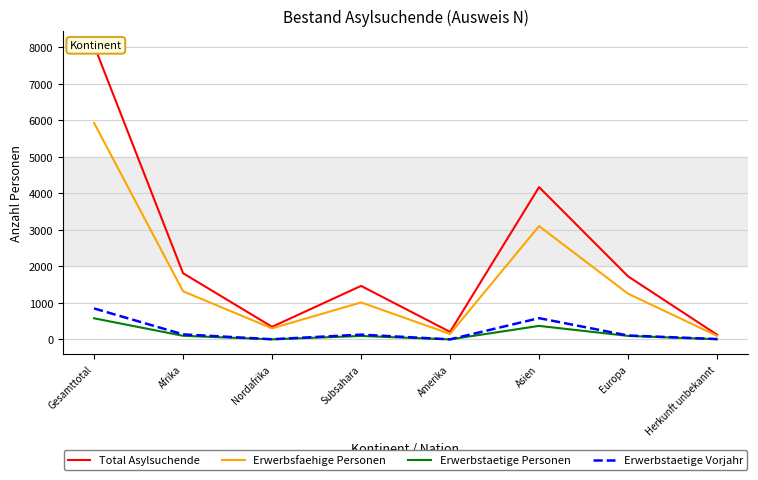

What is the smallest value displayed?

3